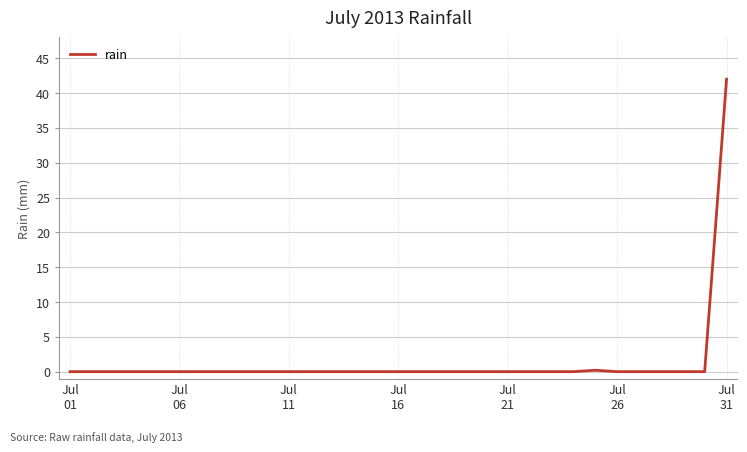

Does the chart have visible grid lines?

Yes